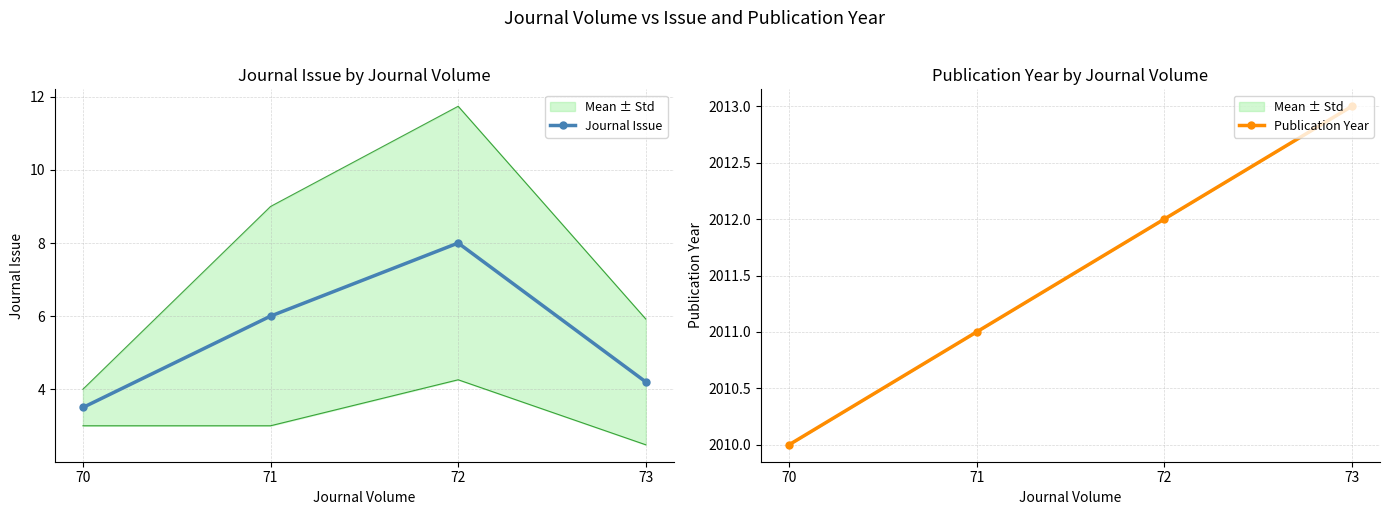

Which series changed the most between 70 and 71?

Journal Issue